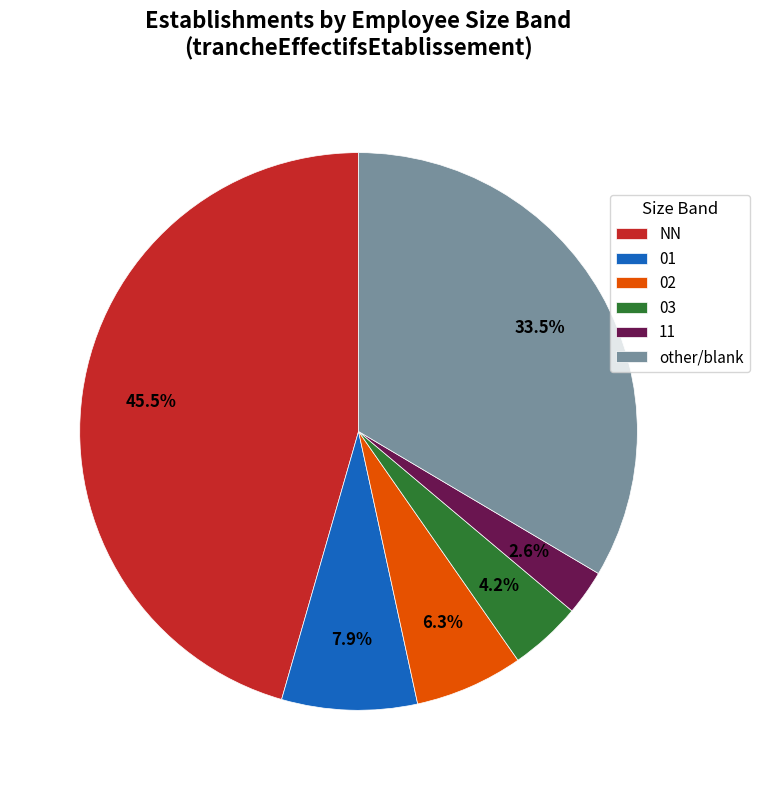

Between 01 and other, which is larger?

other